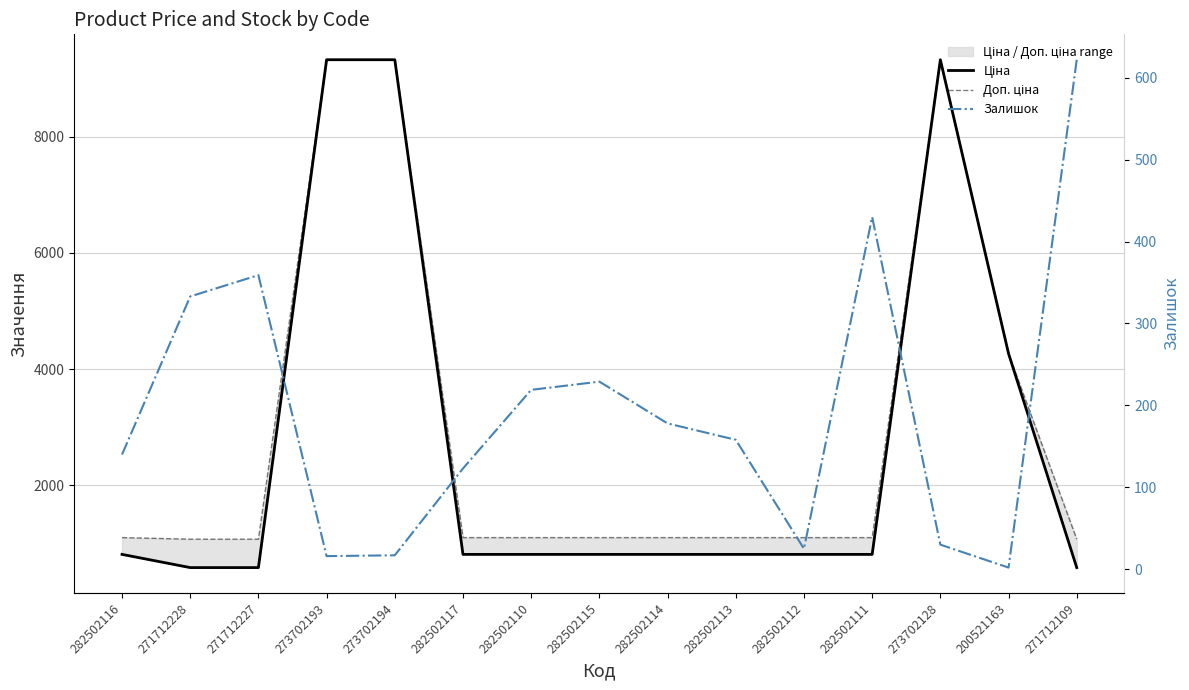

True or false: Ціна and Доп. ціна cross at least once.

False